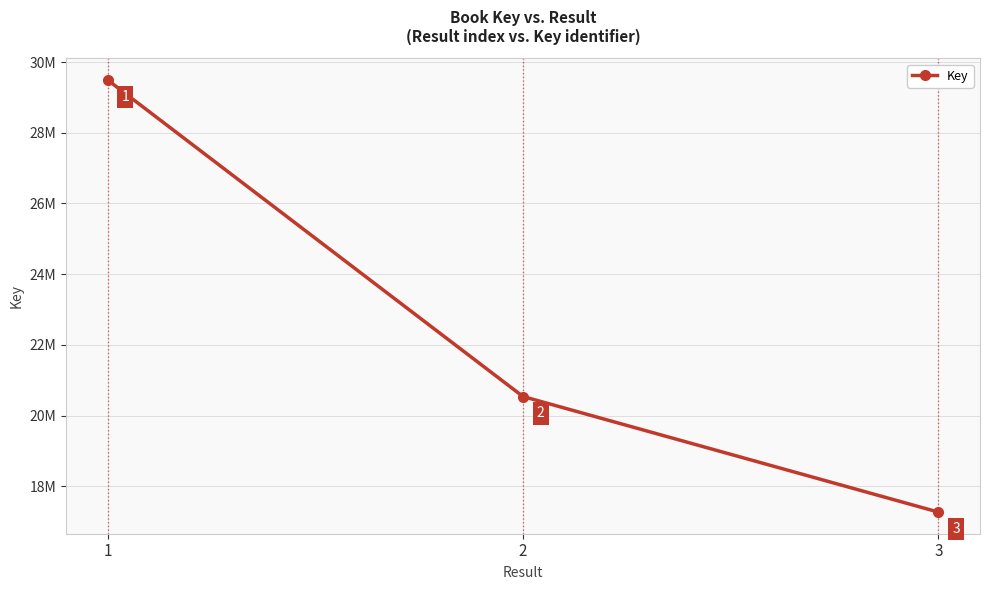

Reading left to right, transcribe all the data shown in this chart.

29494886	20539217	17269192